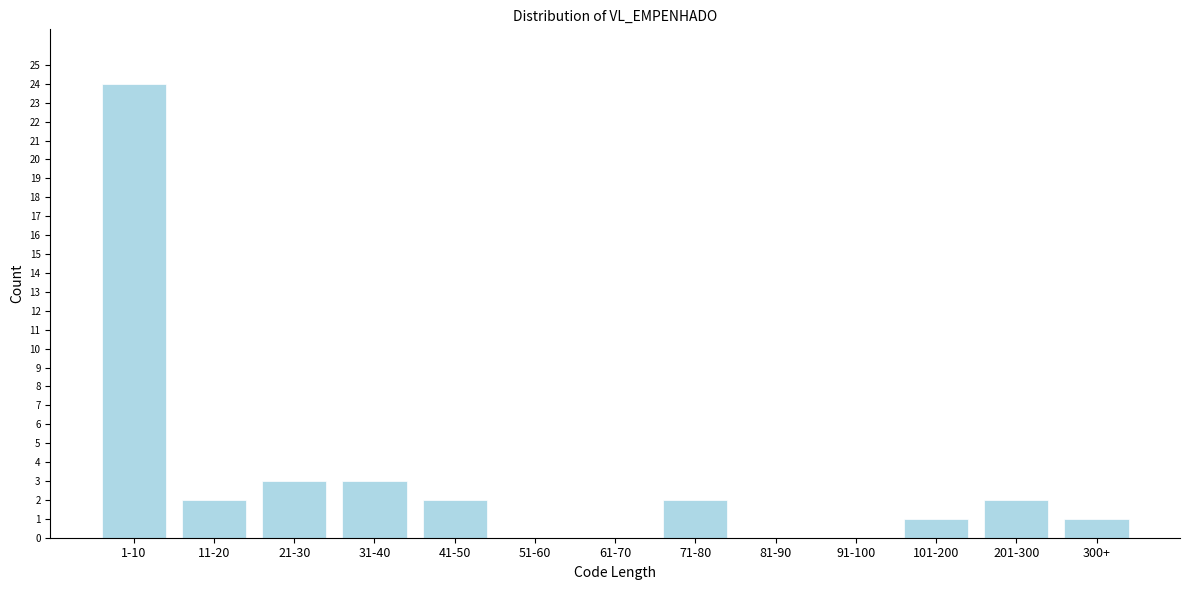

Reading left to right, extract all data points from this chart.

1-10=24	11-20=2	21-30=3	31-40=3	41-50=2	51-60=0	61-70=0	71-80=2	81-90=0	91-100=0	101-200=1	201-300=2	300+=1